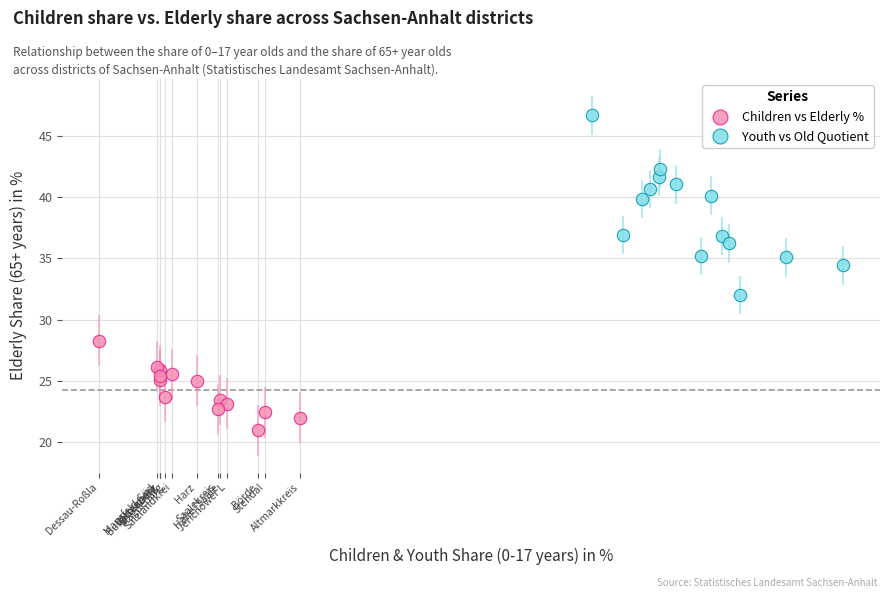

Which series has the largest Y range (max minus min)?

Youth vs Old Quotient